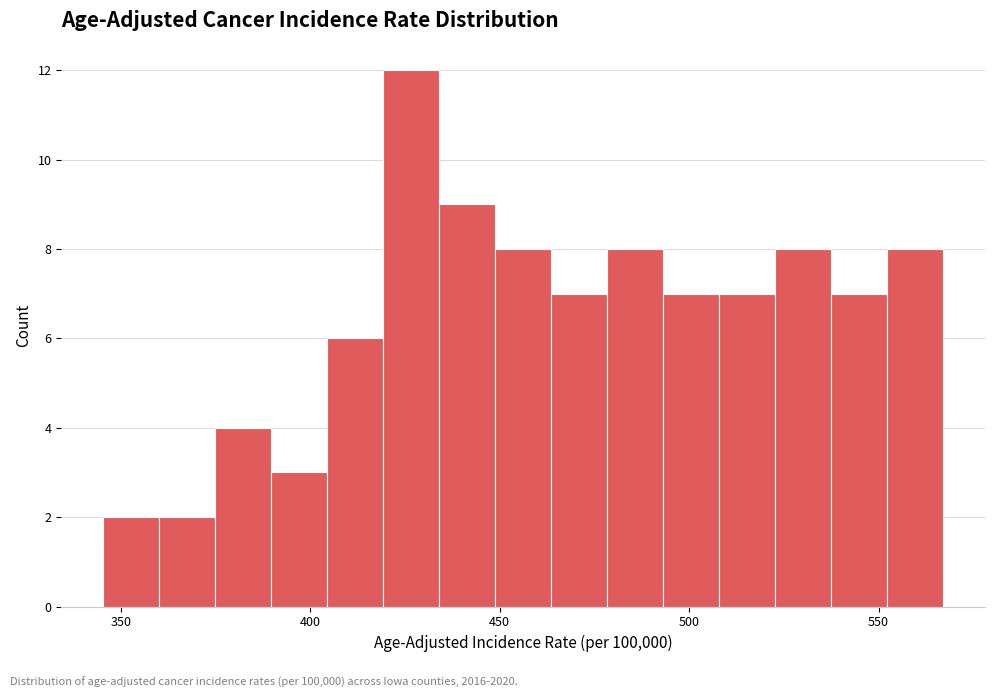

Read against the x-axis, roughly where is the centre of the tallest bar?

425